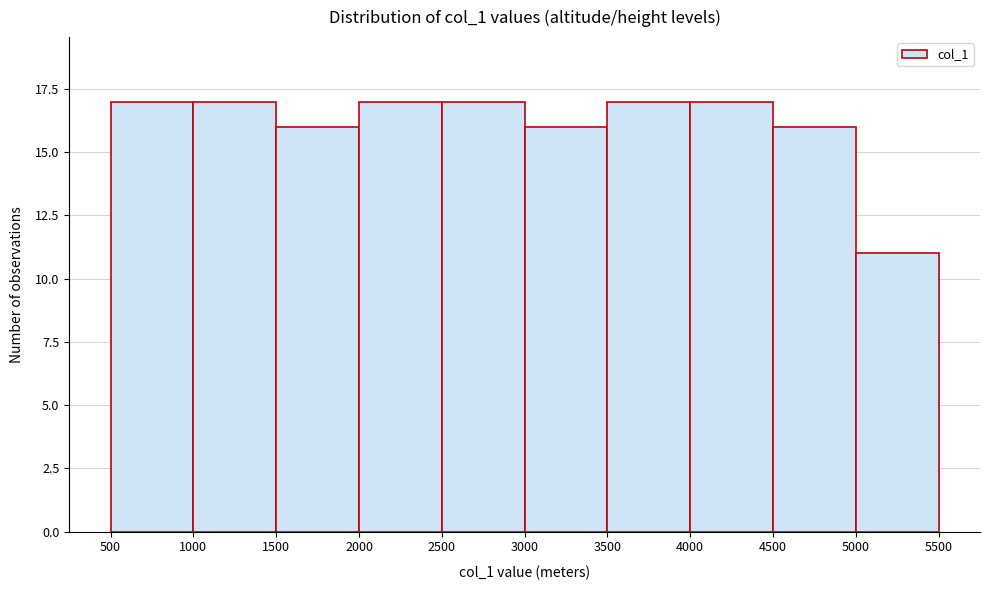

Reading left to right, list every bar in this chart as the range it spans on the x-axis followed by its height. The values are not printed on the chart, so give them approximately, as read against the axis.

500 to 1000: 17
1000 to 1500: 17
1500 to 2000: 16
2000 to 2500: 17
2500 to 3000: 17
3000 to 3500: 16
3500 to 4000: 17
4000 to 4500: 17
4500 to 5000: 16
5000 to 5500: 11